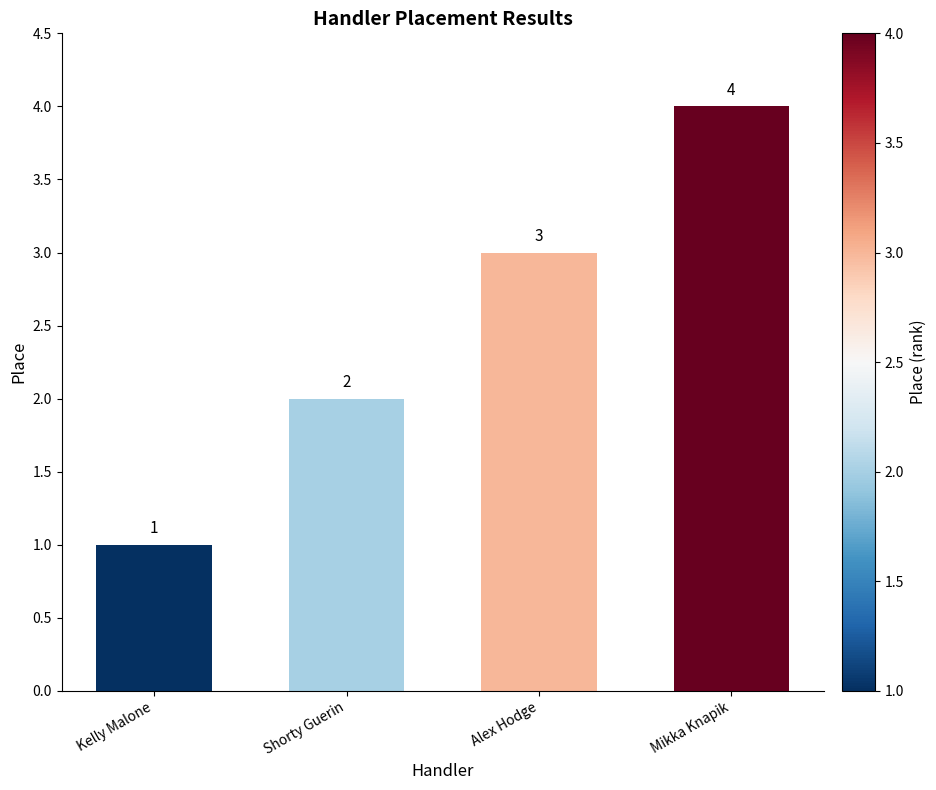

What is the ratio of the value at Mikka Knapik to the value at Kelly Malone?

4.0